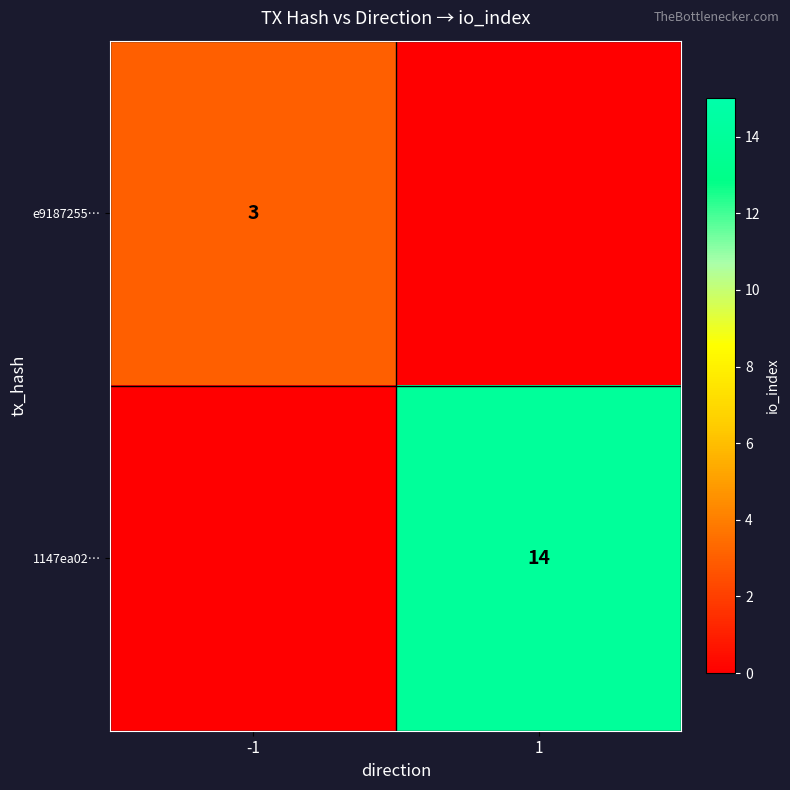

Is it true that 1147ea02… equals 24 at 1?

False